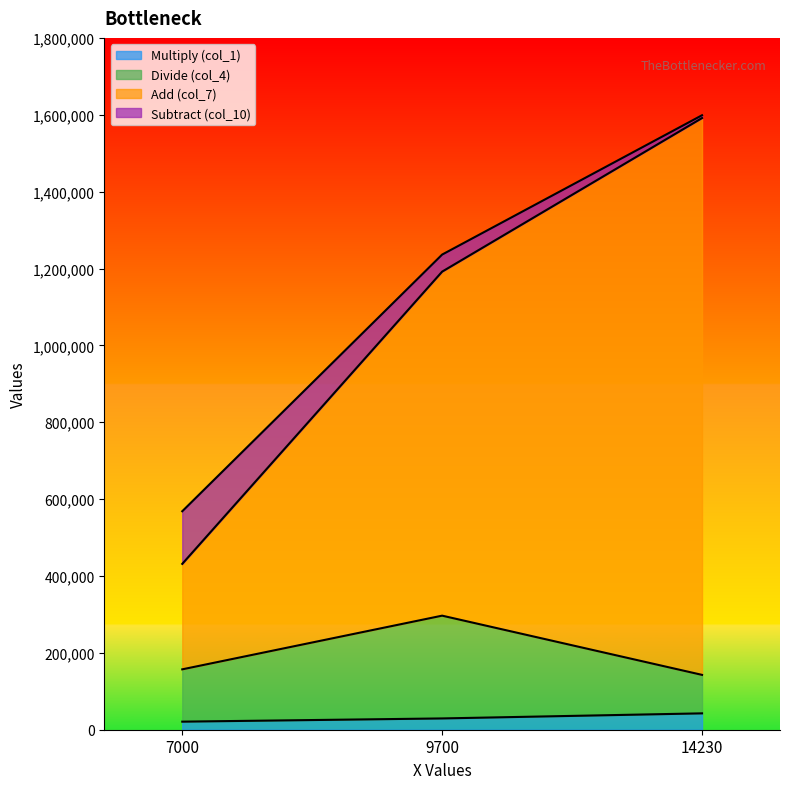

At which label is col_4 closest to 219735?

7000